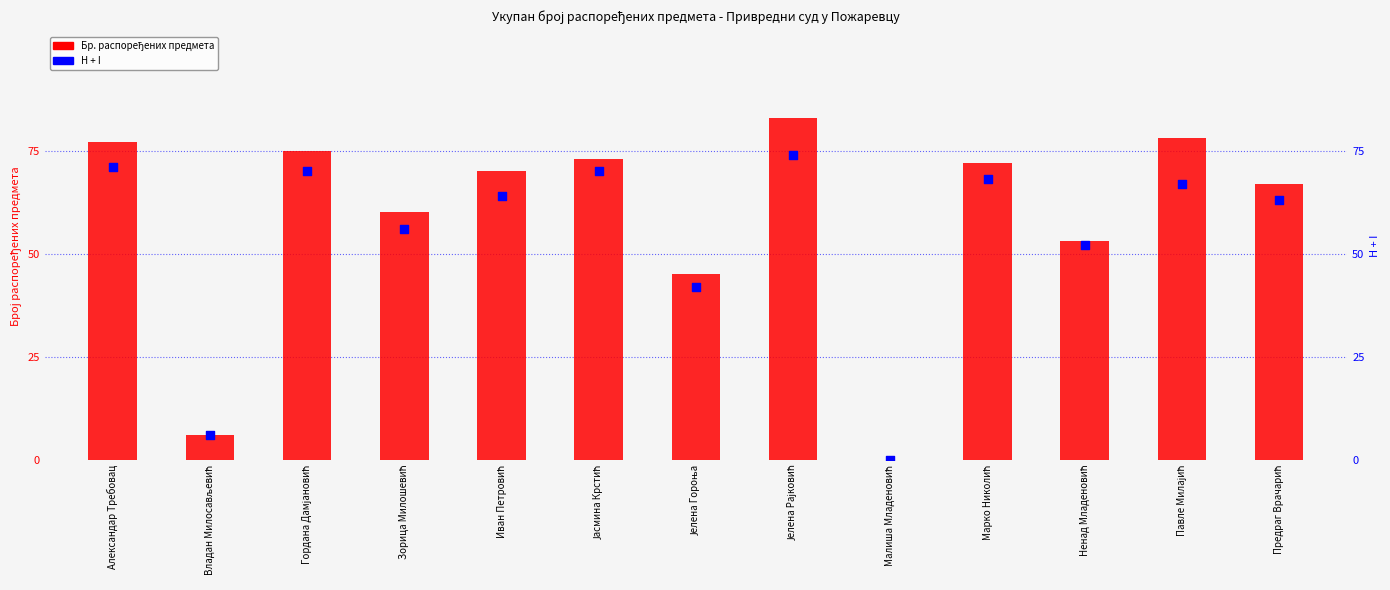

Which series has the largest total across all categories?

Бр. распоређених предмета